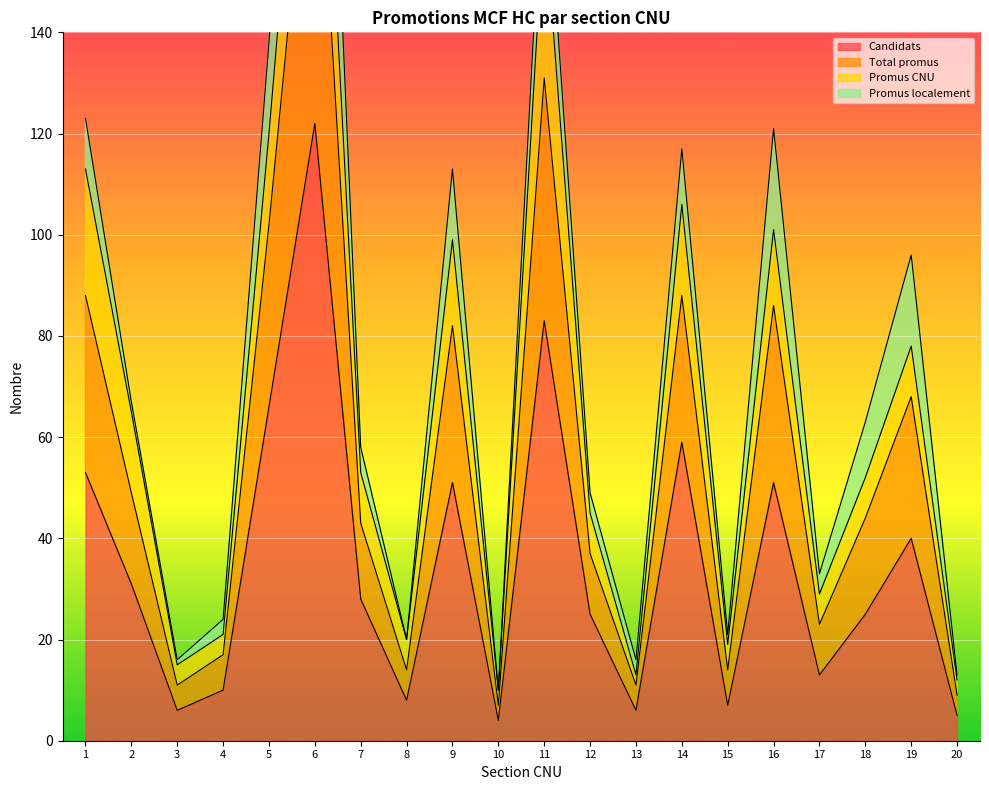

At which category is the sum across all series the highest?

6